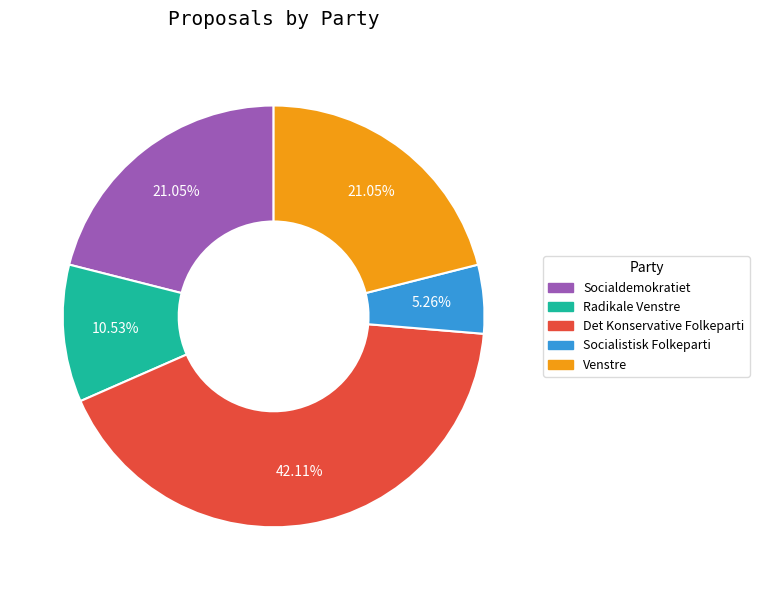

How many slices are in this pie chart?

5